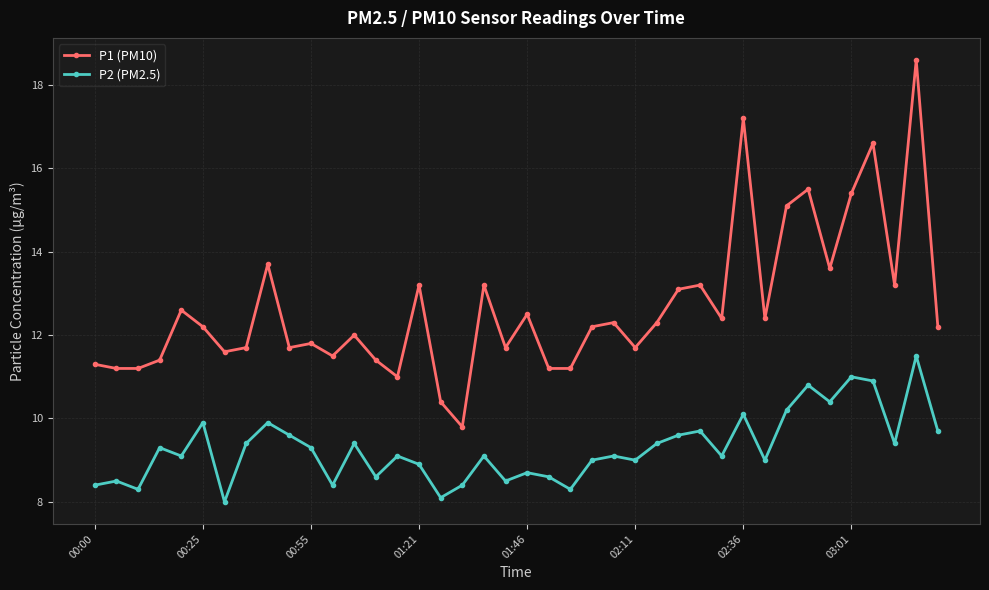

Rank the series by their maximum value, from lowest to highest.

P2 (PM2.5), P1 (PM10)